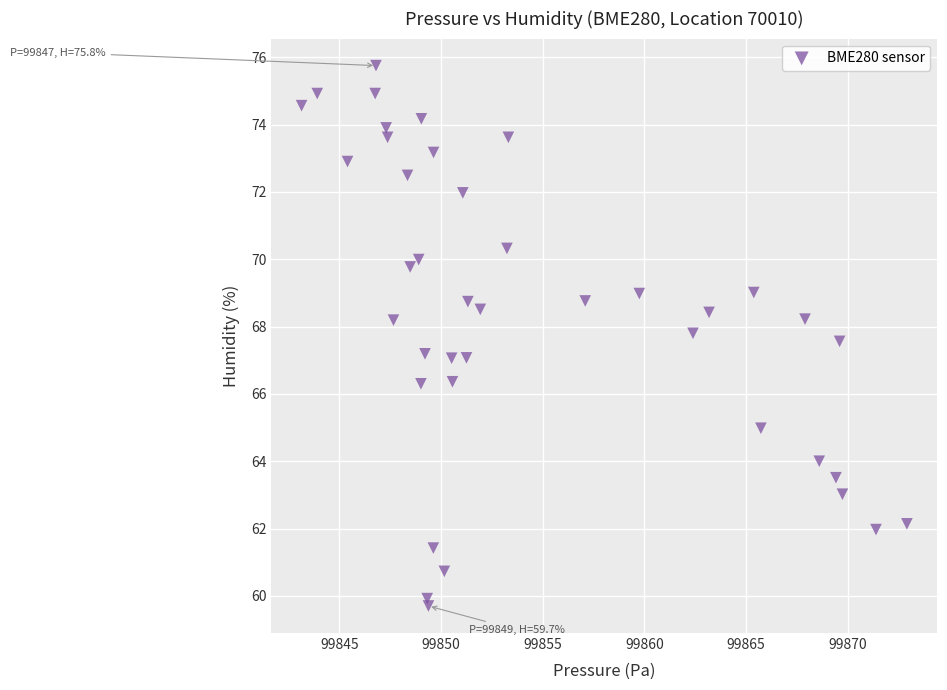

What is the range of X values (max minus min)?

29.8